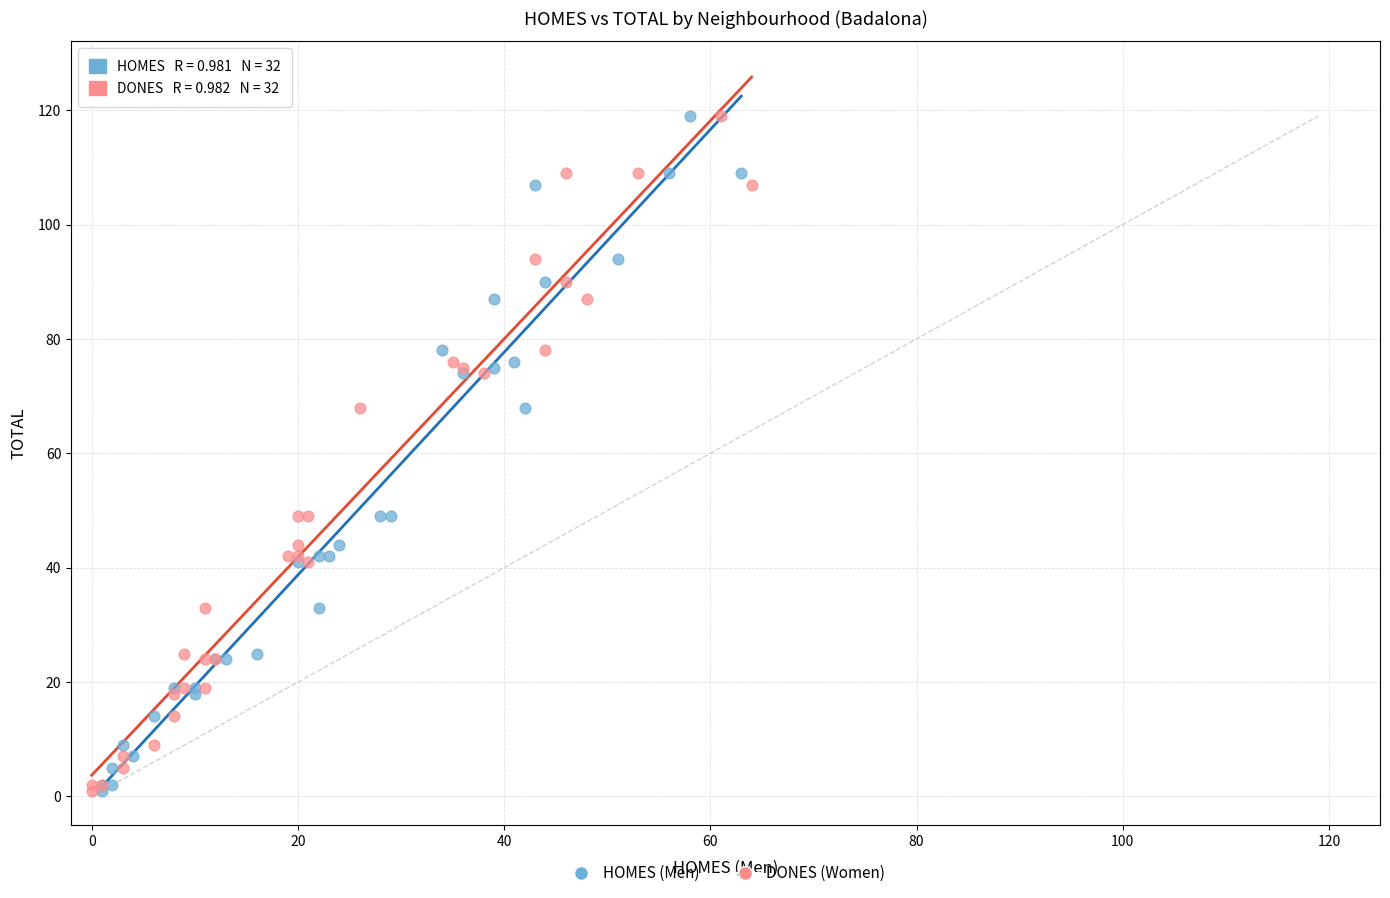

What are all the series names shown in the legend?

HOMES (Men), DONES (Women)